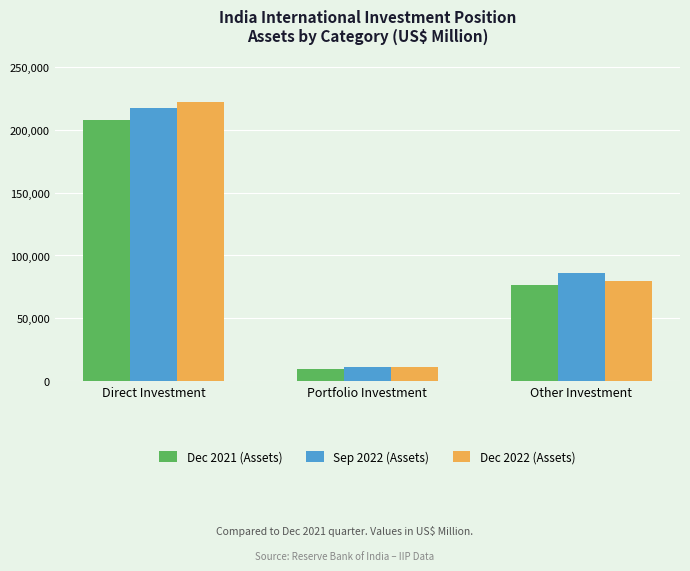

What is the difference between the second highest and minimum values in the Sep 2022 (Assets) series?

74934